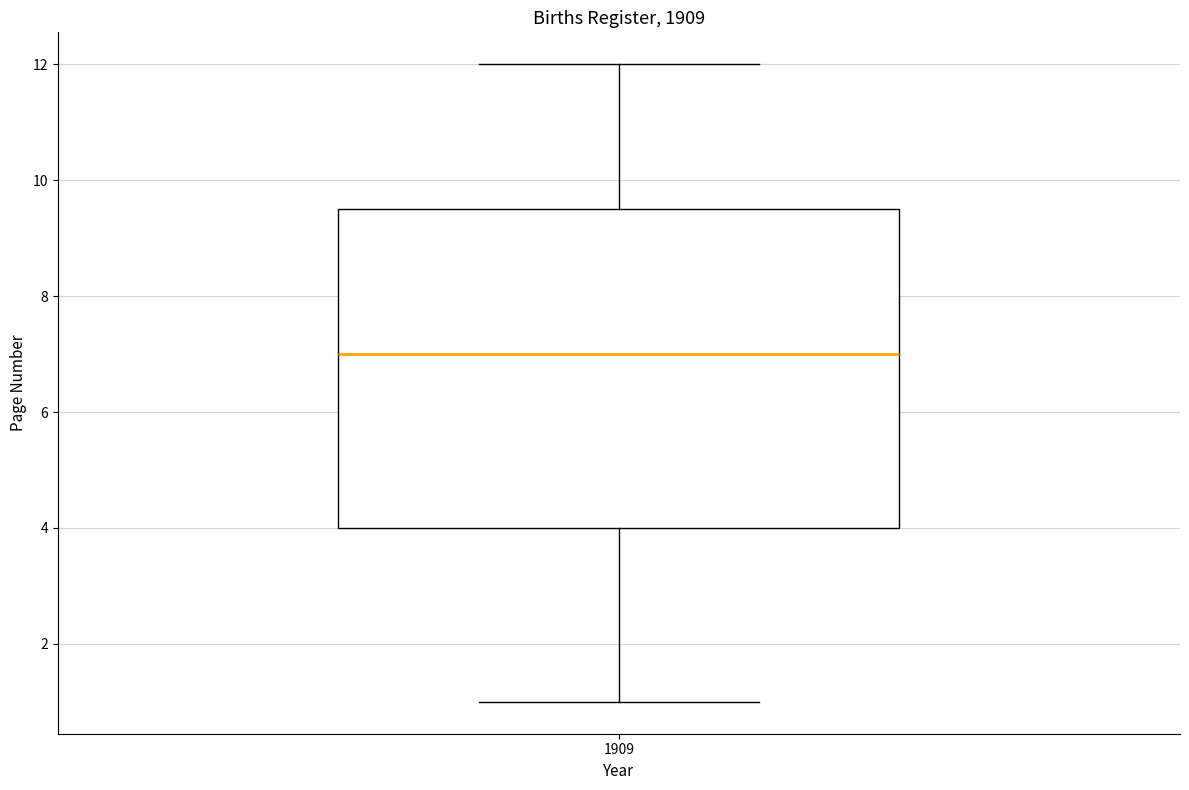

Read this box plot against the y-axis: the position of the median line, the range covered by the box, and the ends of both whiskers. The values are not printed on the chart, so give them approximately, as read against the axis.

median 7.0, box 4.0 to 9.6, whiskers 1.0 to 12.0